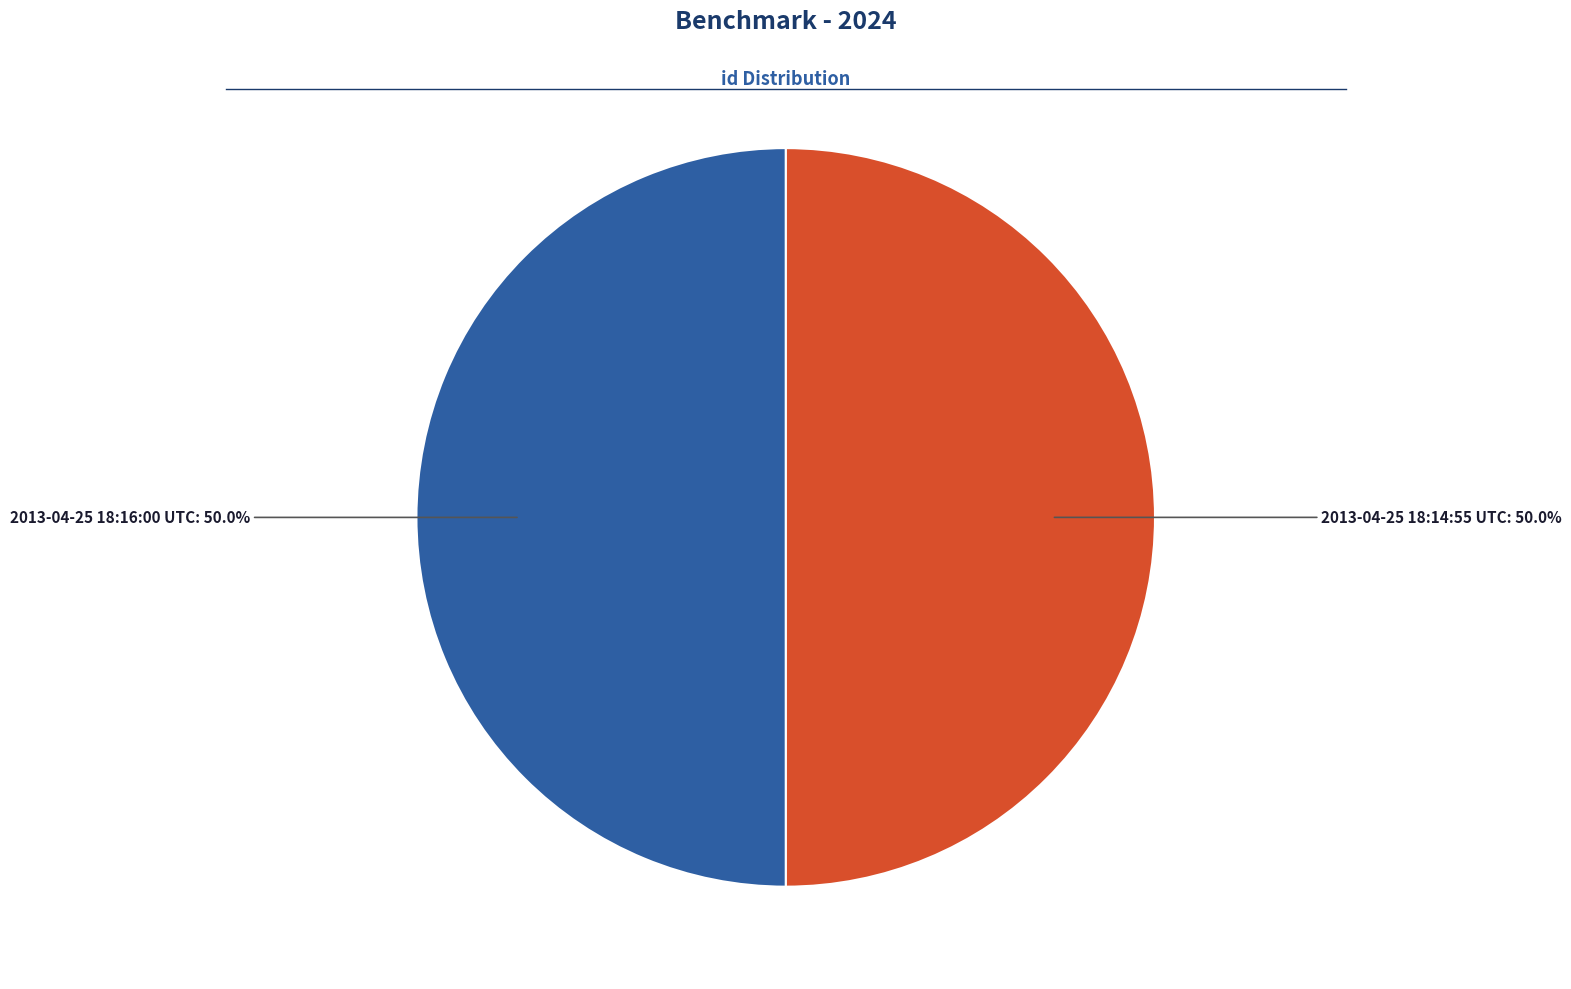

Is it true that 2013-04-25 18:16:00 UTC is 50% of the pie?

True